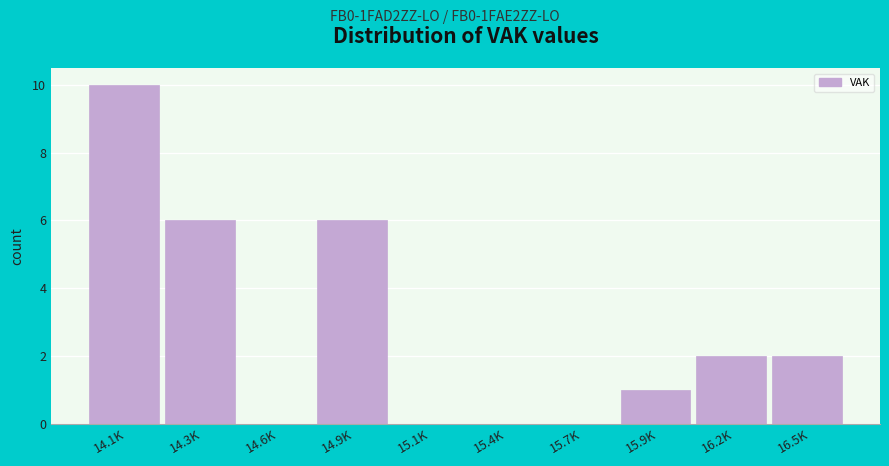

Reading left to right, extract all data points from this chart.

14.1K=10	14.3K=6	14.6K=0	14.9K=6	15.1K=0	15.4K=0	15.7K=0	15.9K=1	16.2K=2	16.5K=2